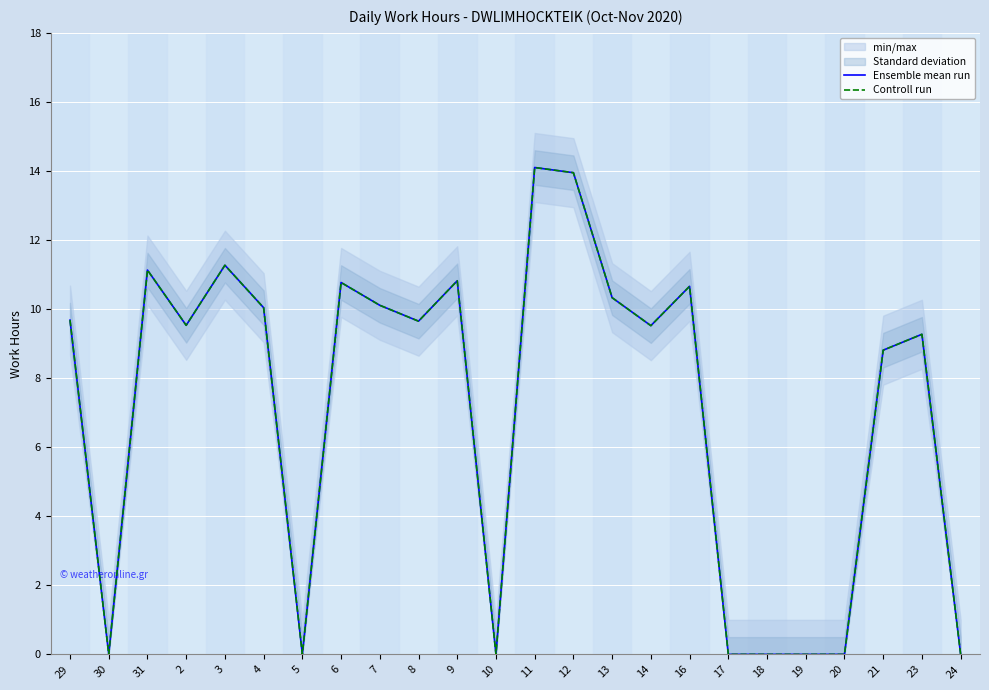

What position from the right is 30?

23